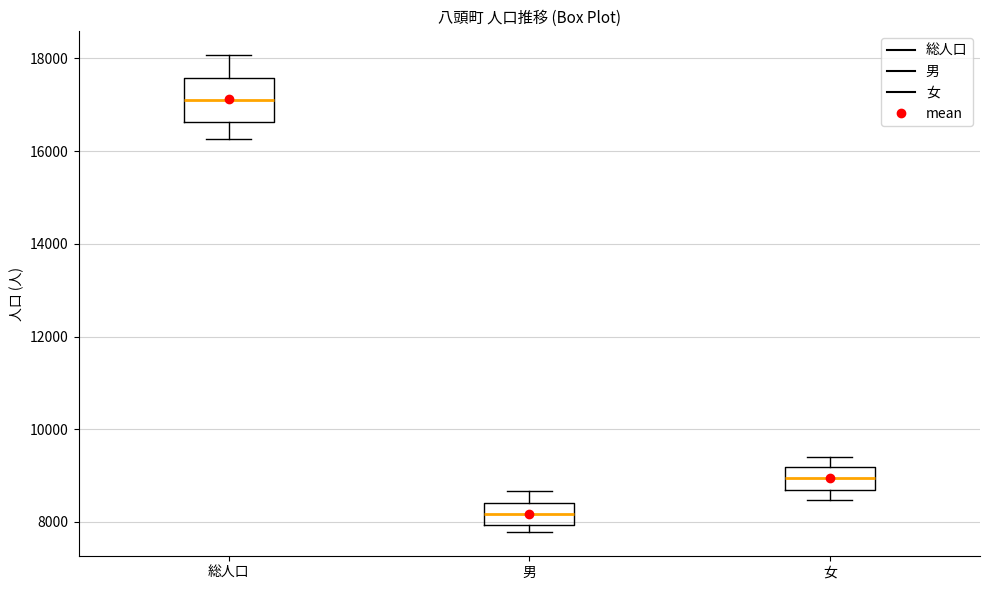

Where is the upper edge of the box for 男 on the y-axis? The values are not printed on the chart, so give them approximately, as read against the axis.

8400